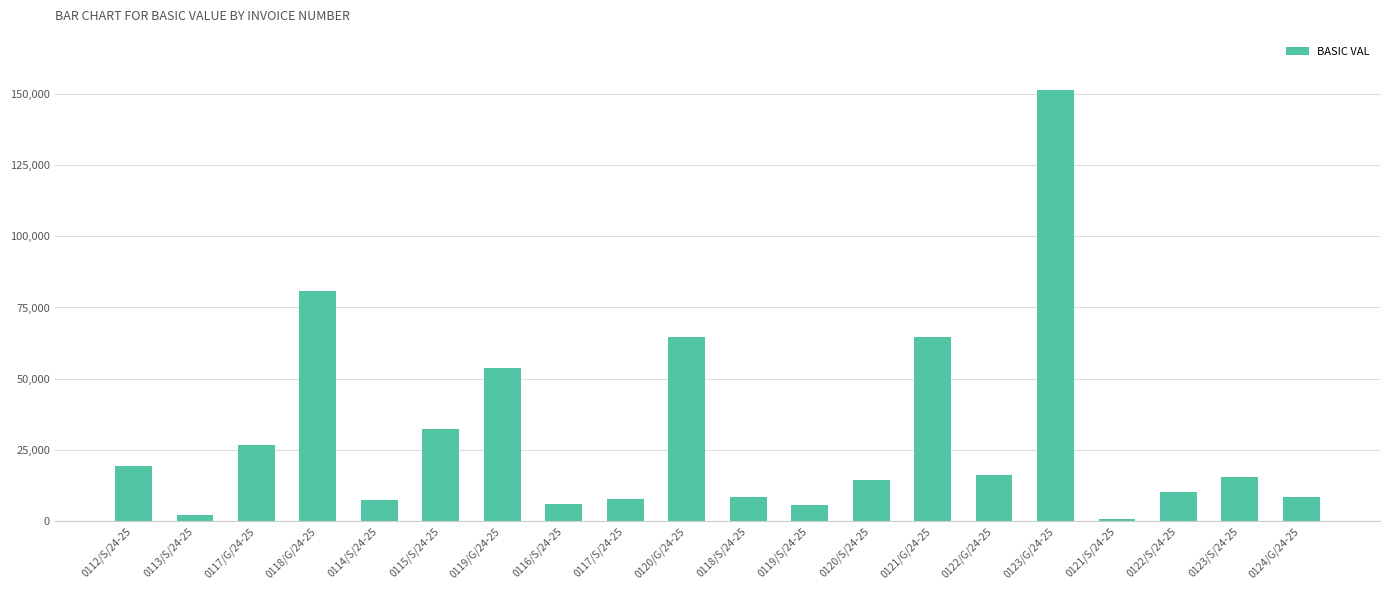

What is the change in value from 0119/G/24-25 to 0123/G/24-25?

+97579.0